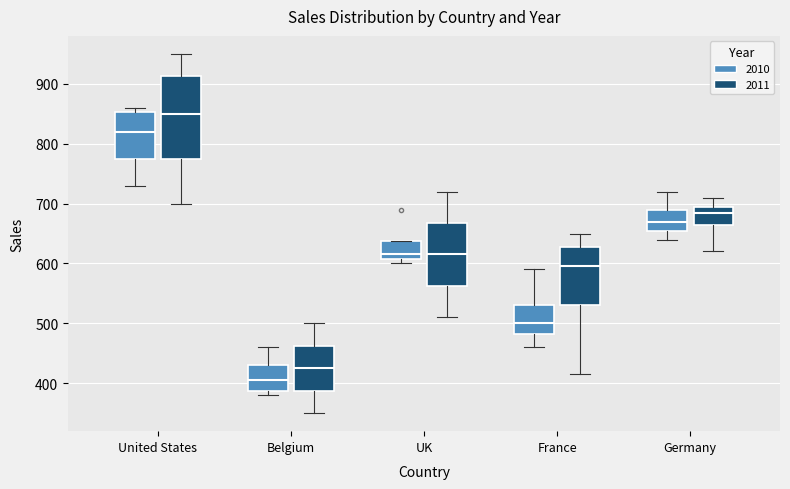

Reading left to right, transcribe this box plot: for each box, give where its median line is, the range the box spans, and where its two whiskers end, as read against the y-axis. The values are not printed on the chart, so give them approximately, as read against the axis.

United States (2010): median 820, box 780 to 850, whiskers 730 to 860
United States (2011): median 850, box 780 to 910, whiskers 700 to 950
Belgium (2010): median 410, box 390 to 430, whiskers 380 to 460
Belgium (2011): median 430, box 390 to 460, whiskers 350 to 500
UK (2010): median 620, box 610 to 640, whiskers 600 to 640
UK (2011): median 620, box 560 to 670, whiskers 510 to 720
France (2010): median 500, box 480 to 530, whiskers 460 to 590
France (2011): median 600, box 530 to 630, whiskers 420 to 650
Germany (2010): median 670, box 660 to 690, whiskers 640 to 720
Germany (2011): median 690, box 670 to 700, whiskers 620 to 710